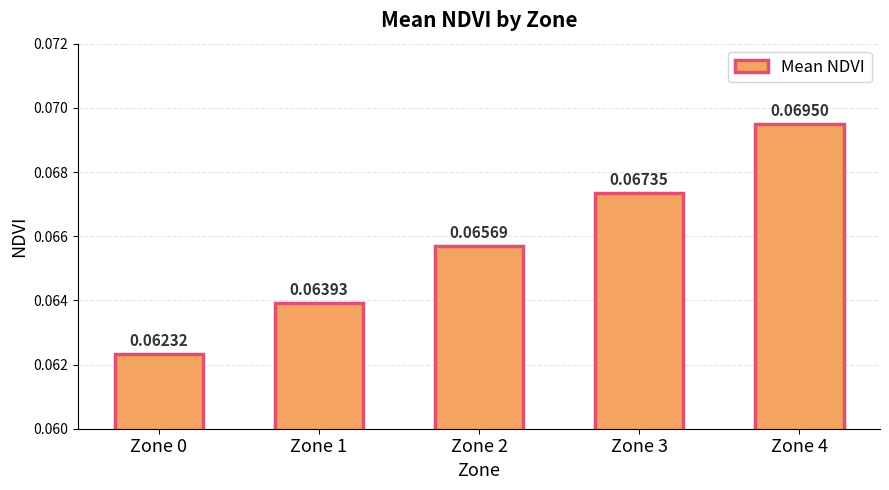

Rank the categories by value from lowest to highest.

Zone 0, Zone 1, Zone 2, Zone 3, Zone 4